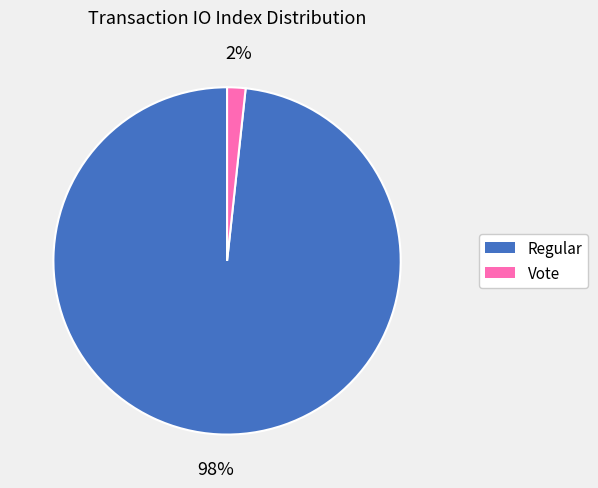

The Vote slice represents 2% of the pie. True or false?

True